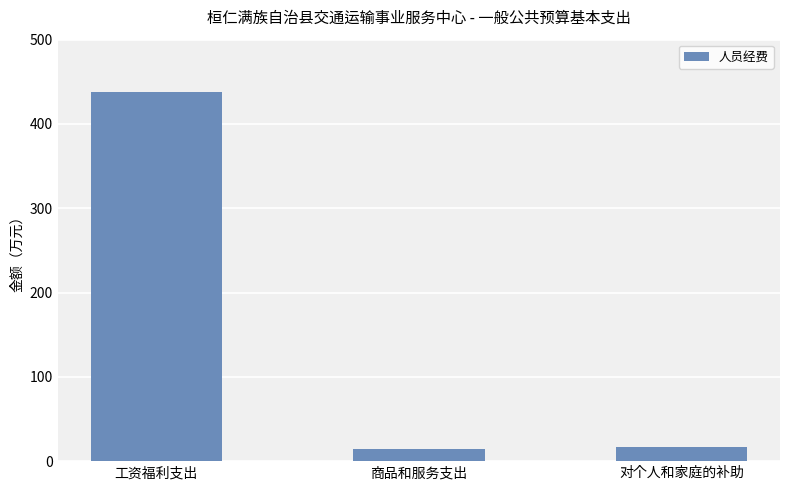

Which has a higher value, 商品和服务支出 or 工资福利支出?

工资福利支出